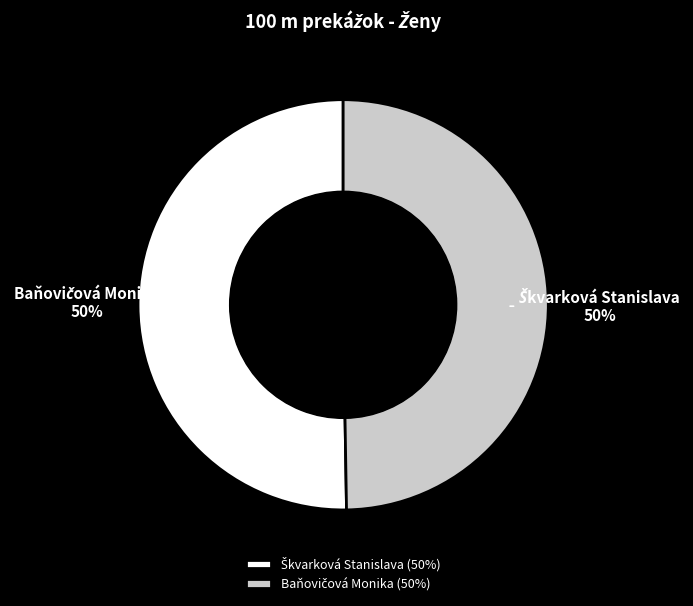

Count the number of slices in the pie.

2